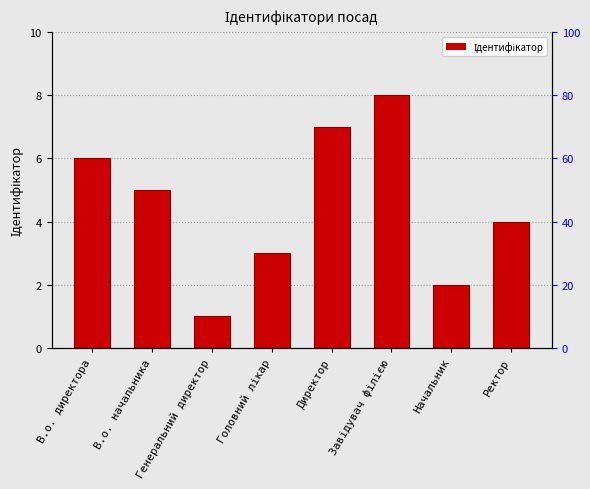

What is the difference between the maximum and minimum values?

7